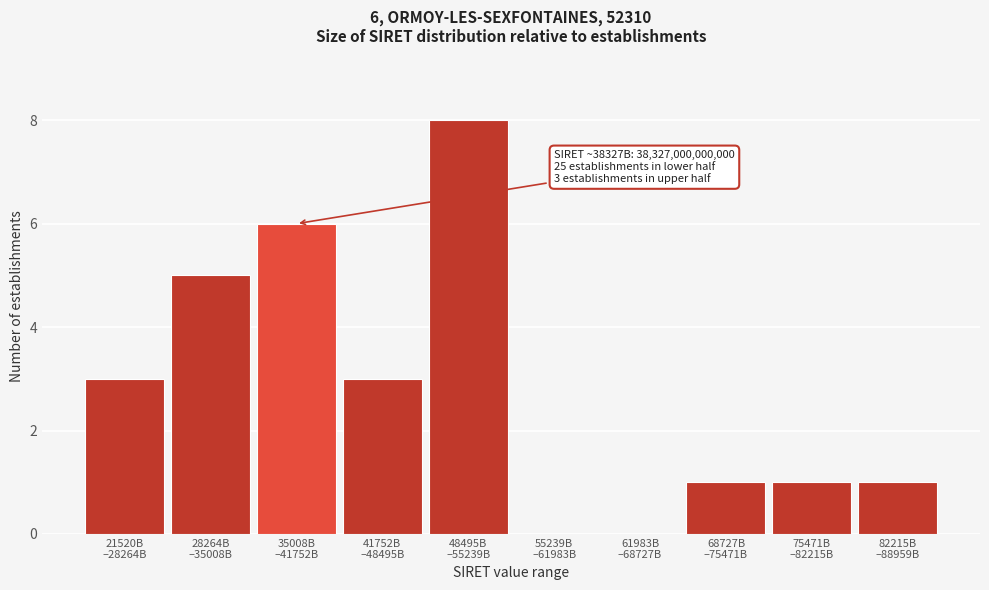

What is the maximum value shown in the chart?

8